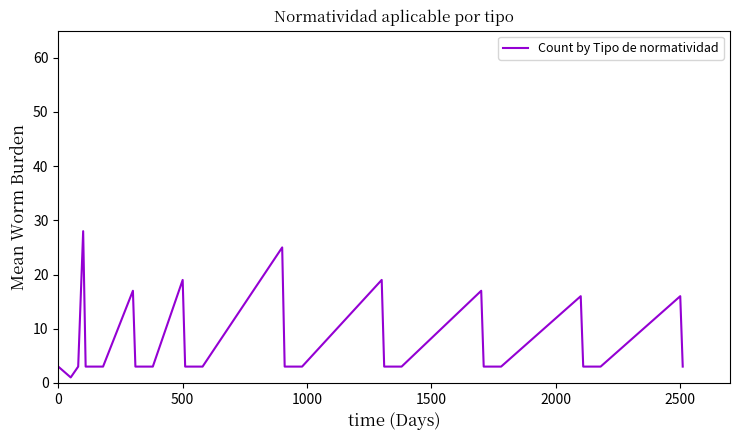

What is the maximum value shown in the chart?

28